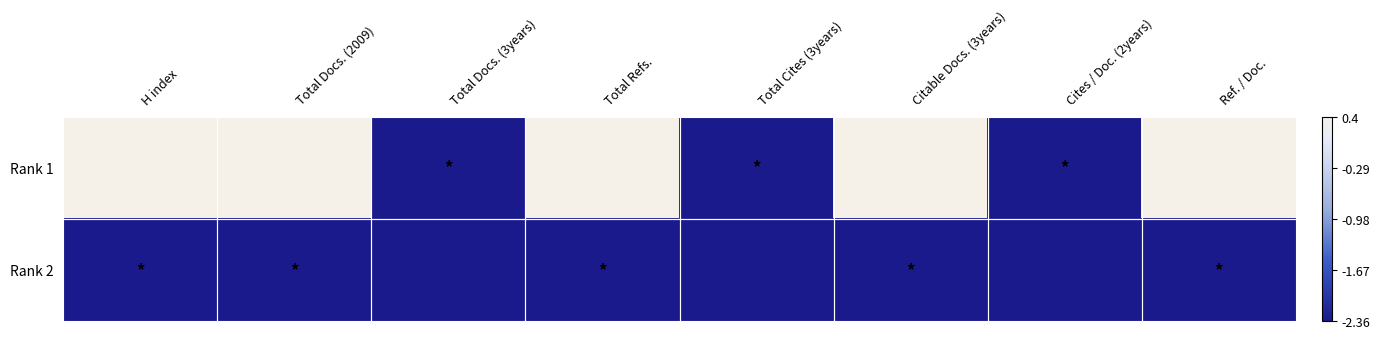

How many data points does each series have?

8